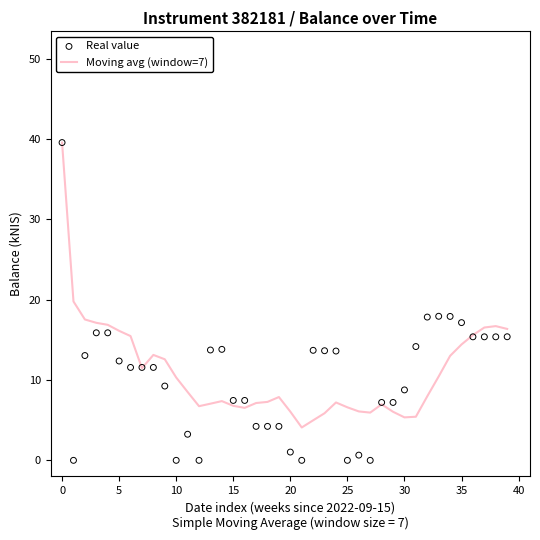

What is the total value across all series at 28?

14.2